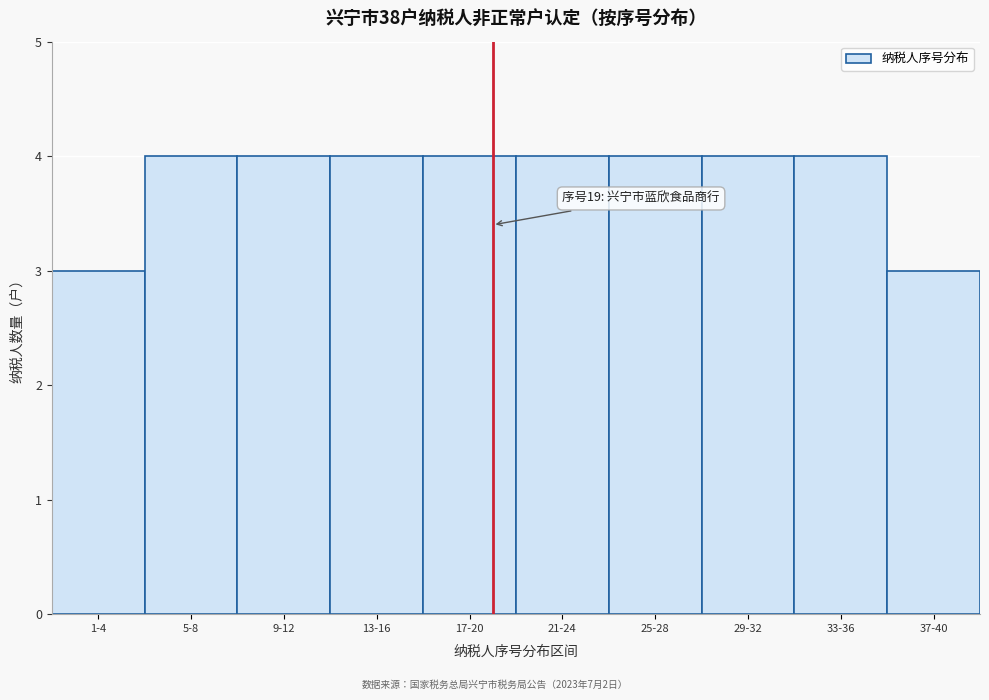

Reading left to right, extract all data points from this chart.

3	4	4	4	4	4	4	4	4	3